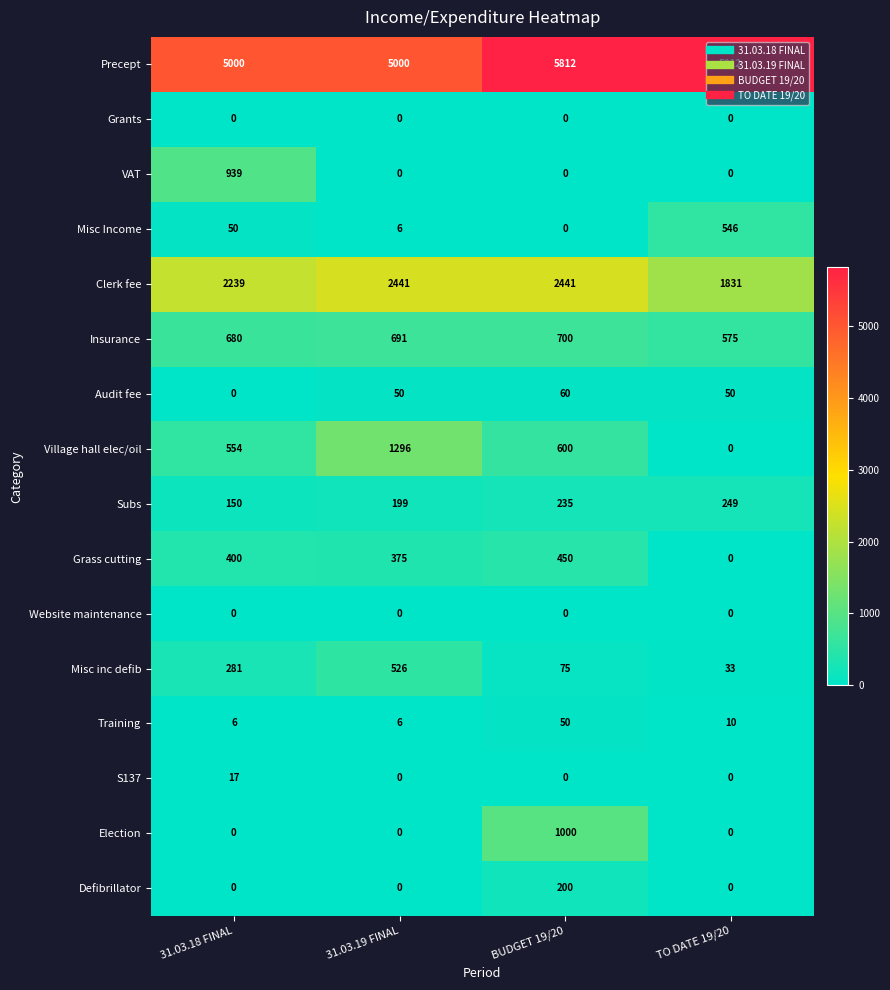

Which series changed the most between 31.03.18 FINAL and TO DATE 19/20?

VAT